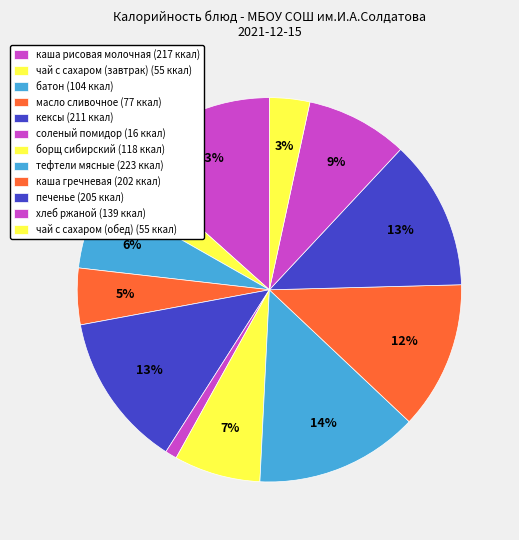

Is there any slice that represents more than half of the pie?

No